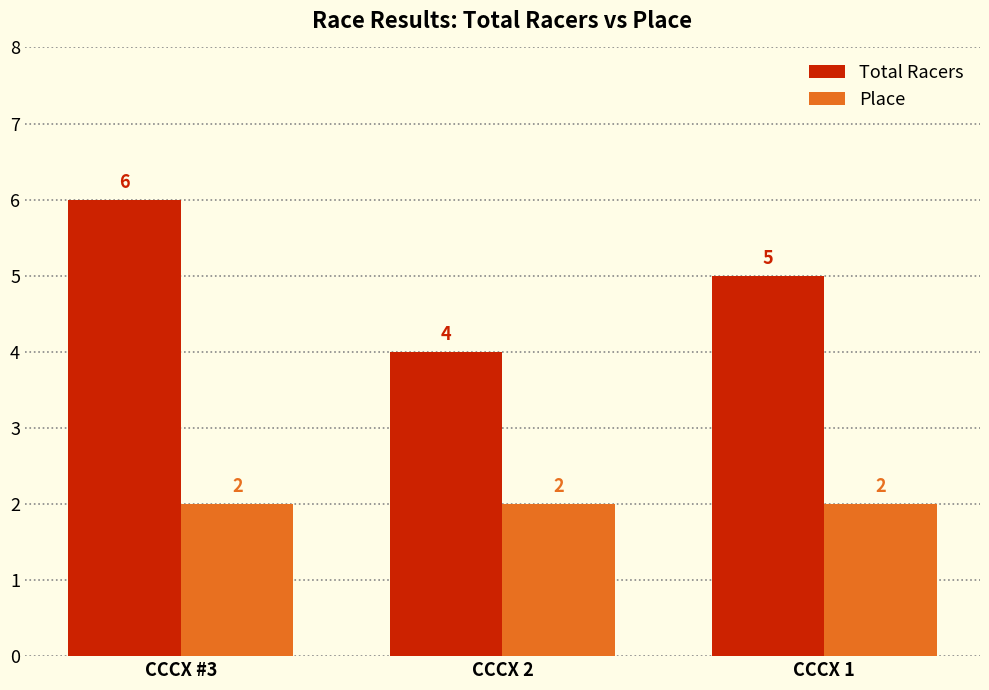

The value of Total Racers at CCCX #3 is 6. True or false?

True